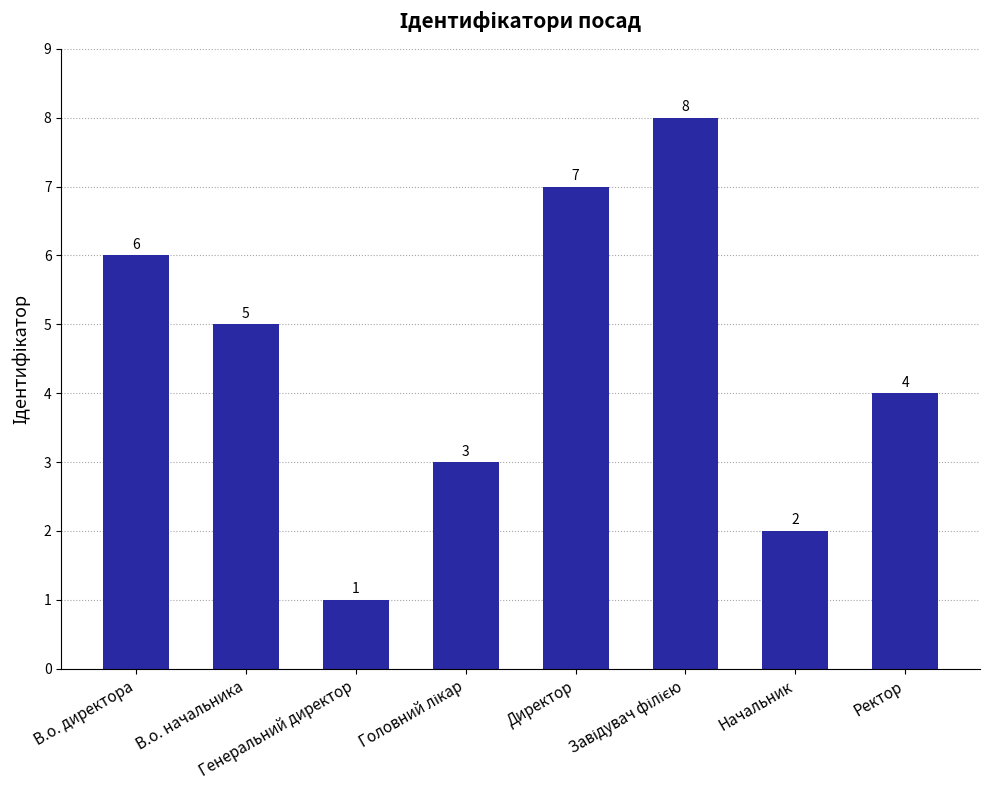

Which category has the lowest value across all series?

Генеральний директор